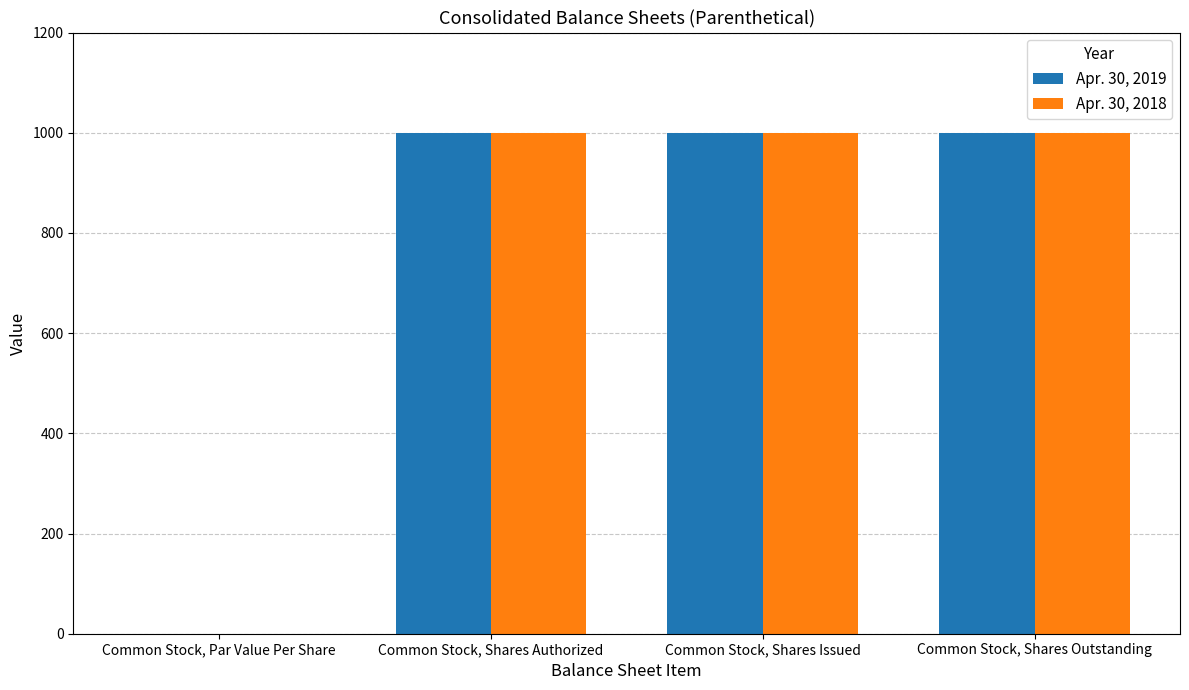

What is the maximum value for Apr. 30, 2019?

1000.0